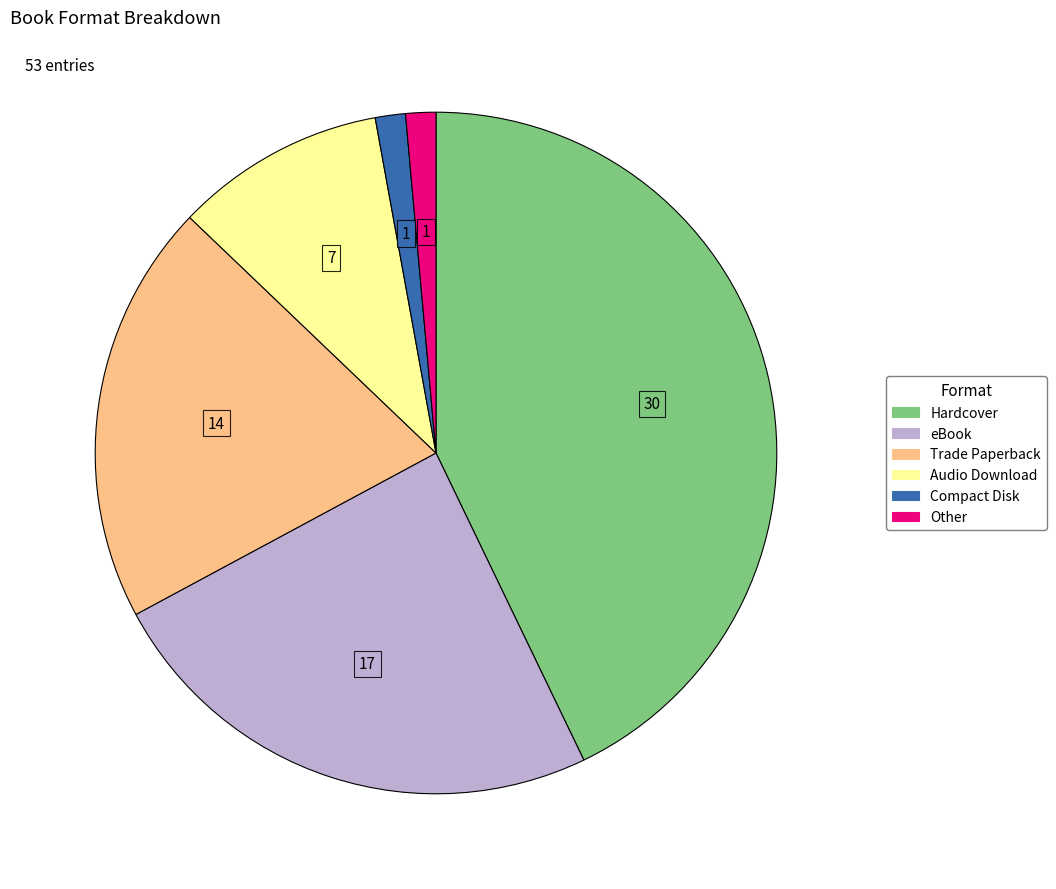

What is the largest slice in the pie chart?

Hardcover